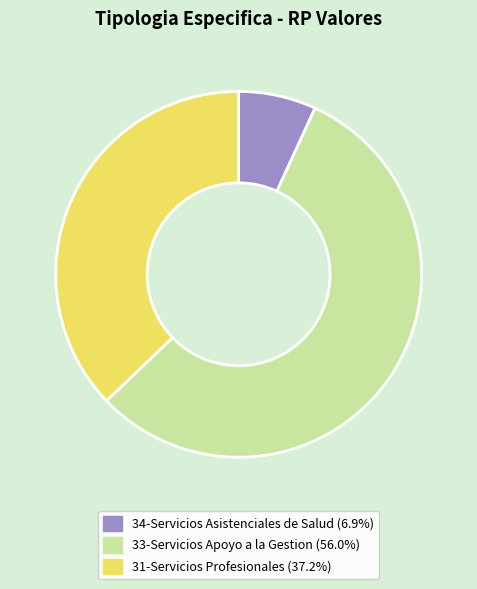

Is there any slice that represents more than half of the pie?

Yes